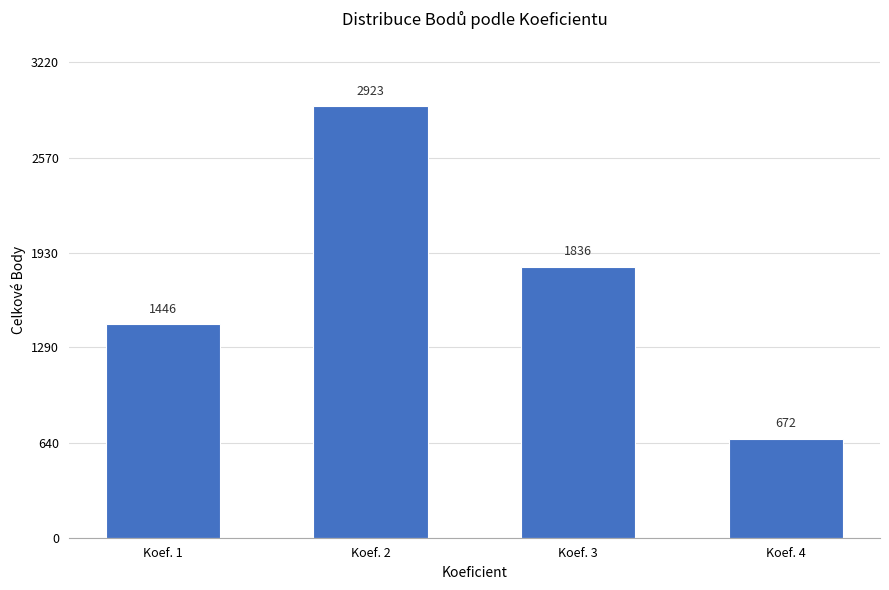

Reading right to left, transcribe all the data shown in this chart.

672	1836	2923	1446